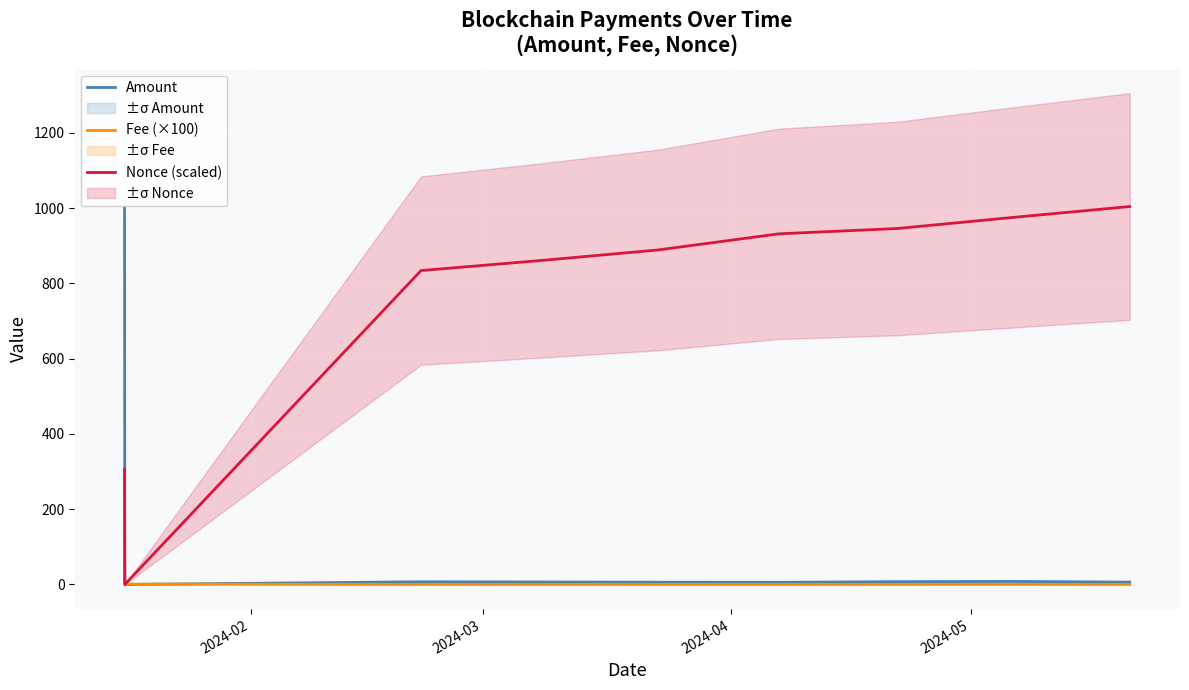

True or false: Nonce (scaled) and Amount cross at least once.

False